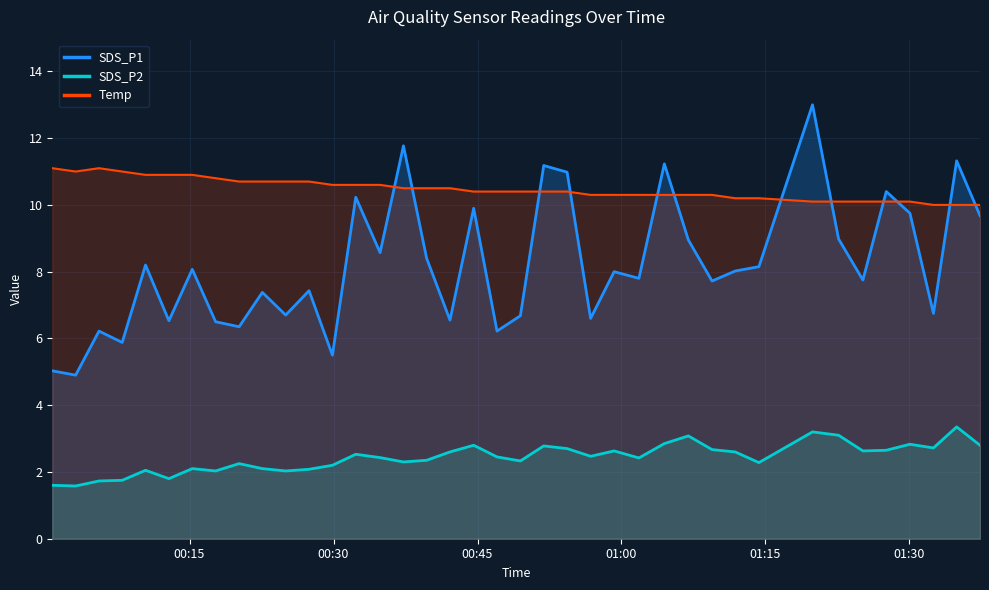

True or false: Temp and SDS_P2 intersect in this chart.

False